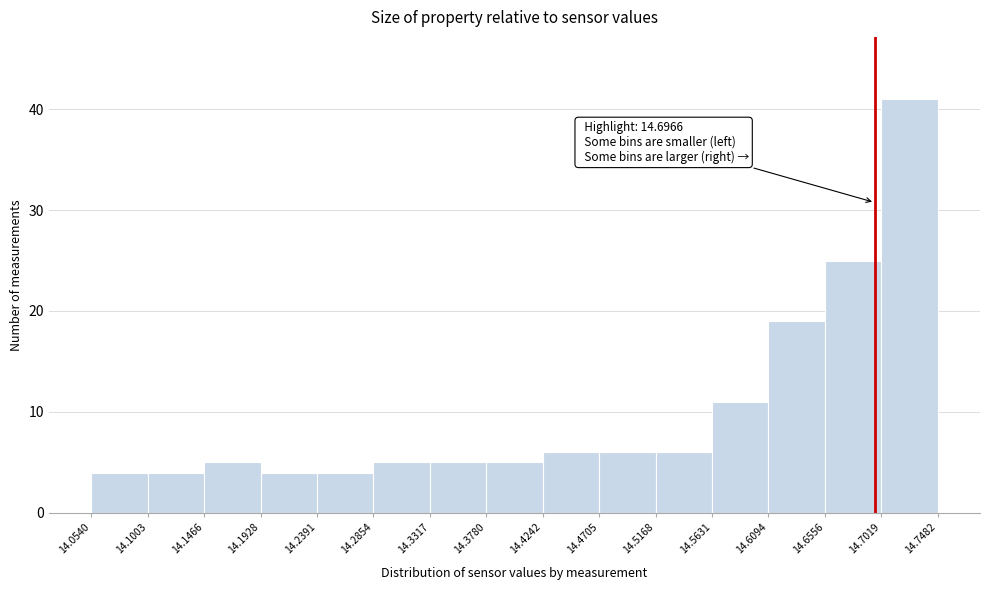

Over which range of the x-axis is the bar tallest?

14.7019 to 14.7482